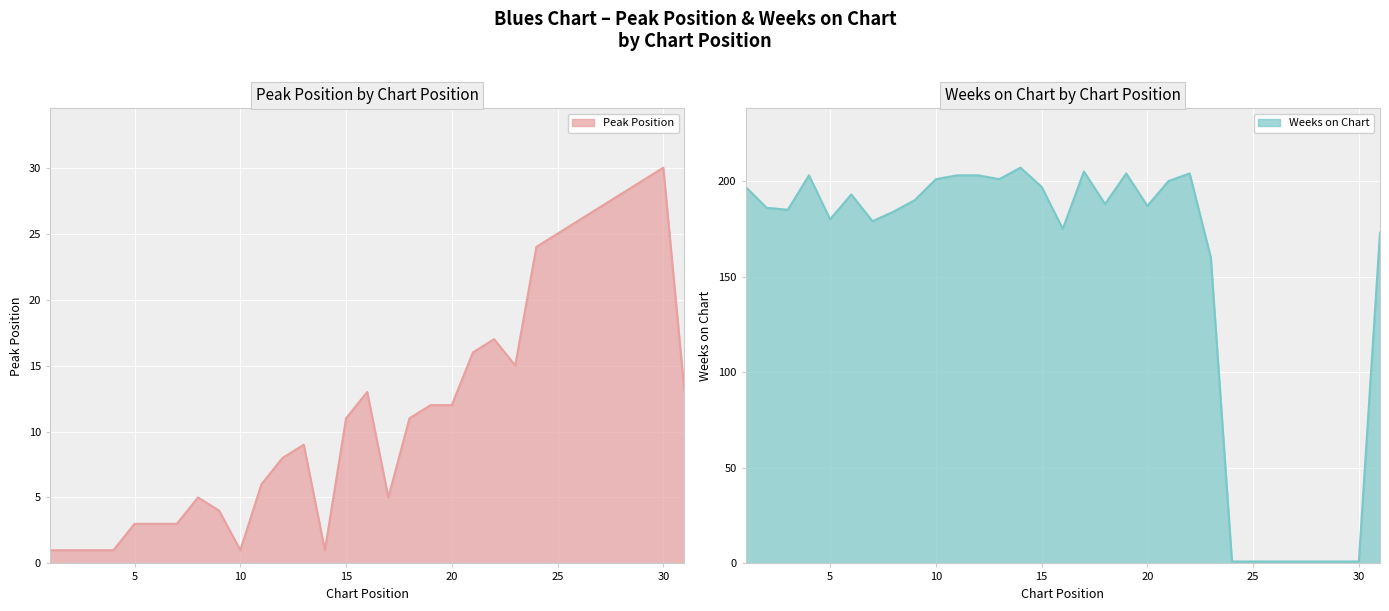

Where does the Peak Position series first go above 11?

16